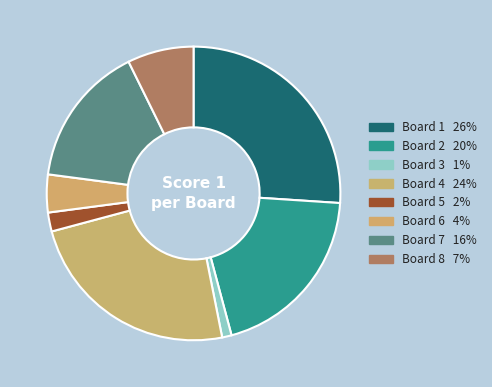

How many segments does this pie chart have?

8